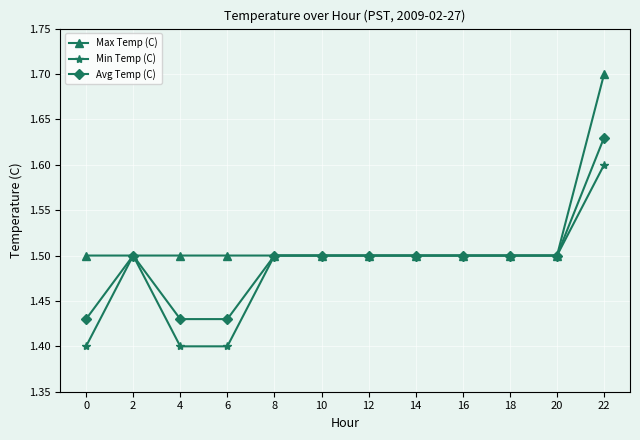

True or false: Min Temp (C) has more than 0 interior local peaks.

True